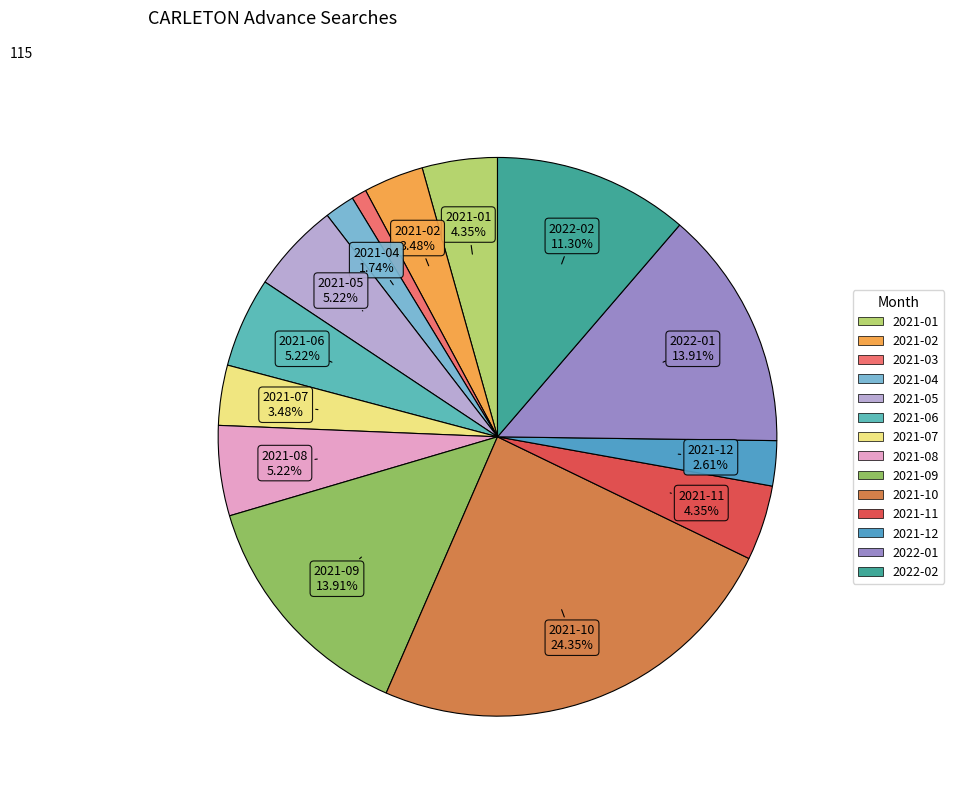

To the nearest percent, what is the combined percentage of 2021-02 and 2021-06?

9%